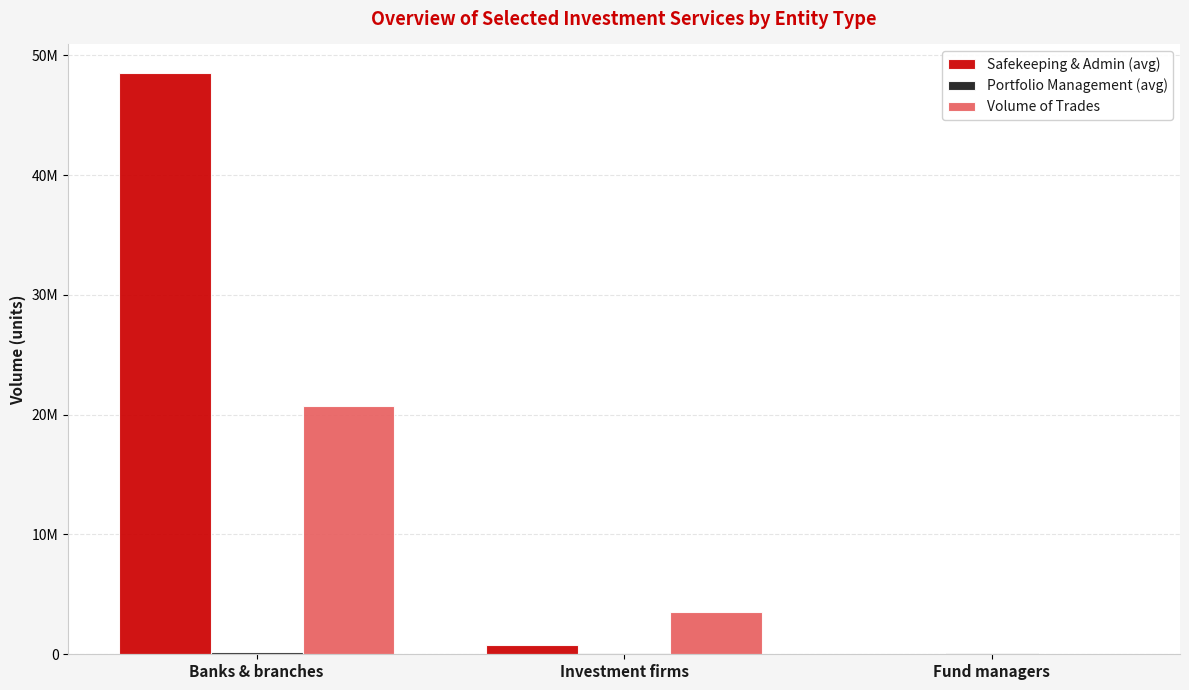

Are the bars grouped side by side (vs. stacked)?

Yes